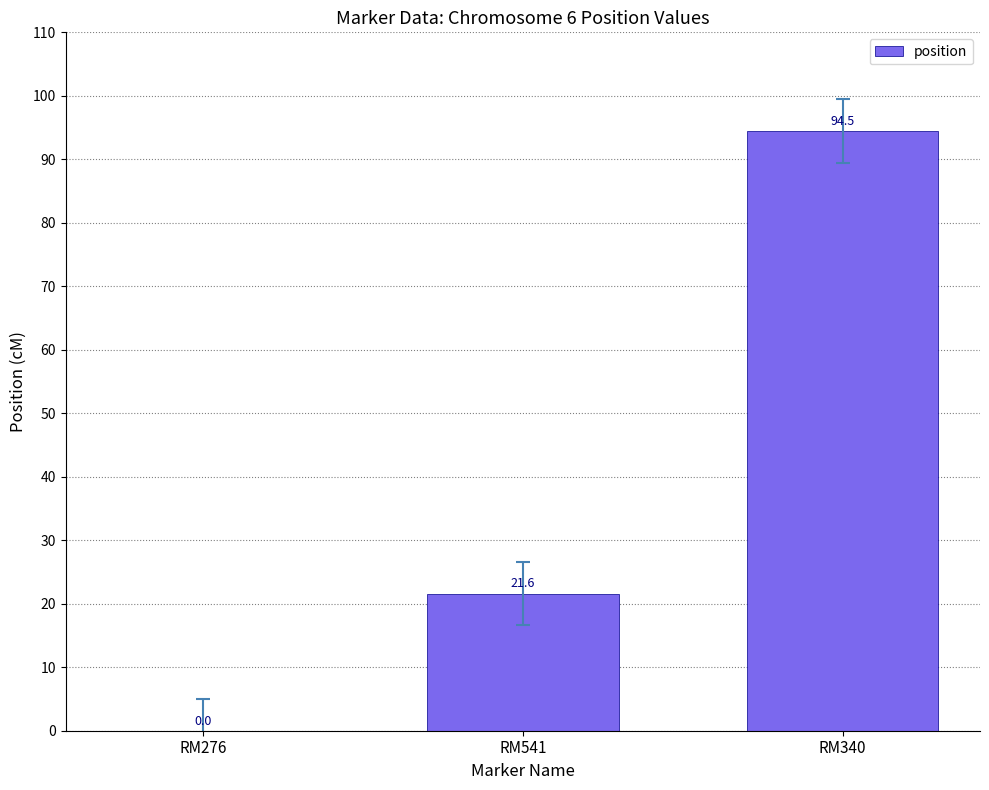

How many distinct data groups are displayed?

1